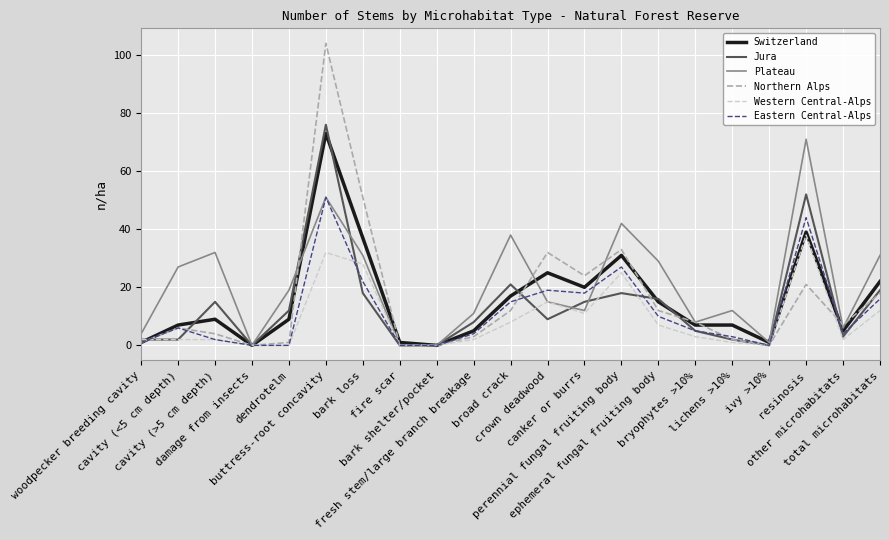

How many categories are shown in the chart?

21